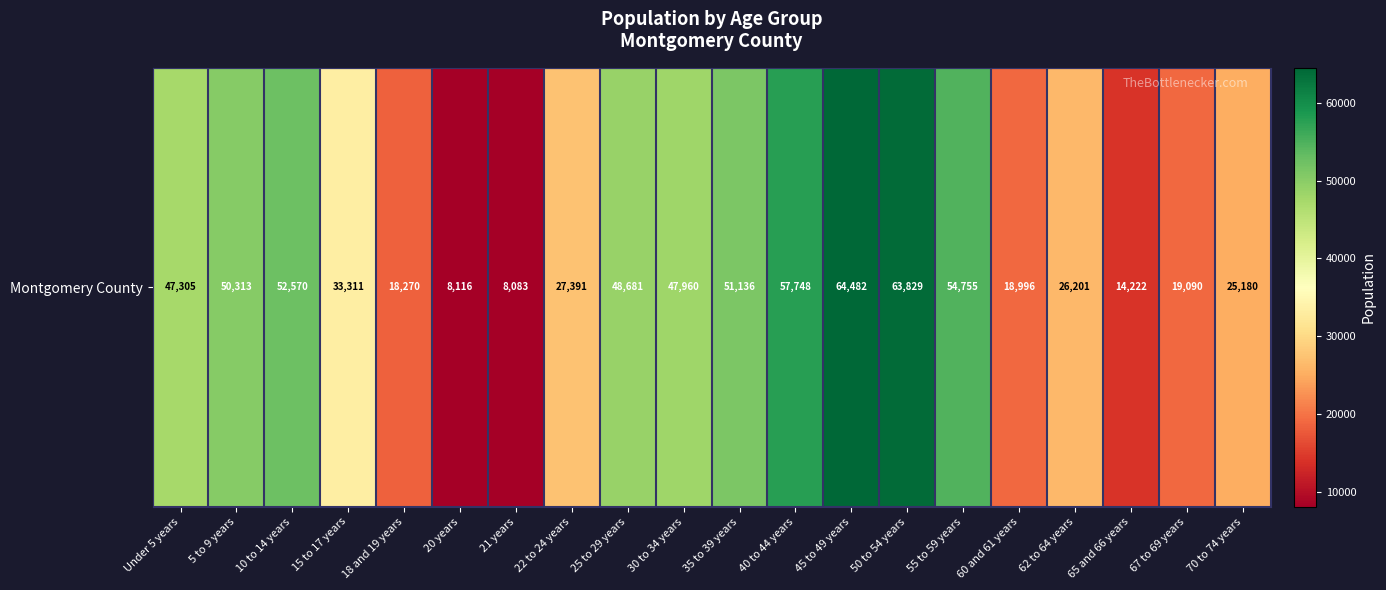

What is the difference between the values at 60 and 61 years and 70 to 74 years?

6184